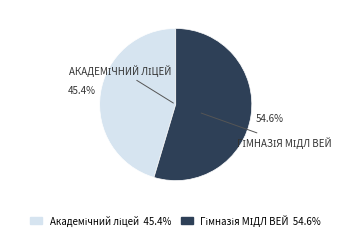

Is there any slice that represents more than half of the pie?

Yes